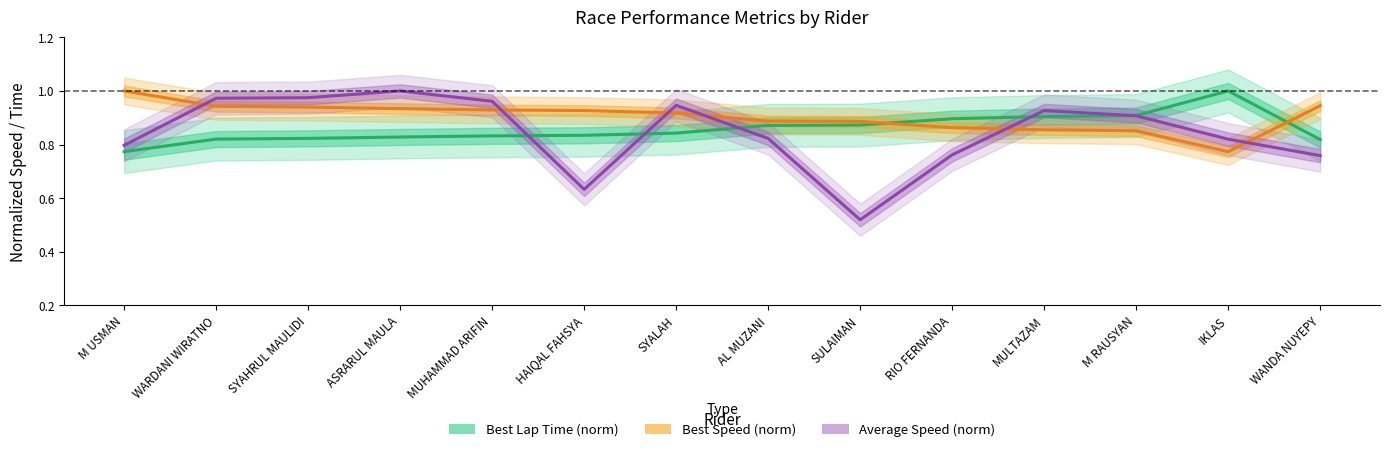

The Best Lap Time (norm) series shows 0.2 at WARDANI WIRATNO. True or false?

False